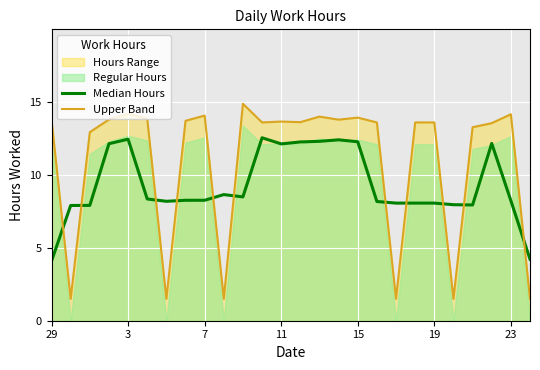

What is the total value across all series at 13?

25.9